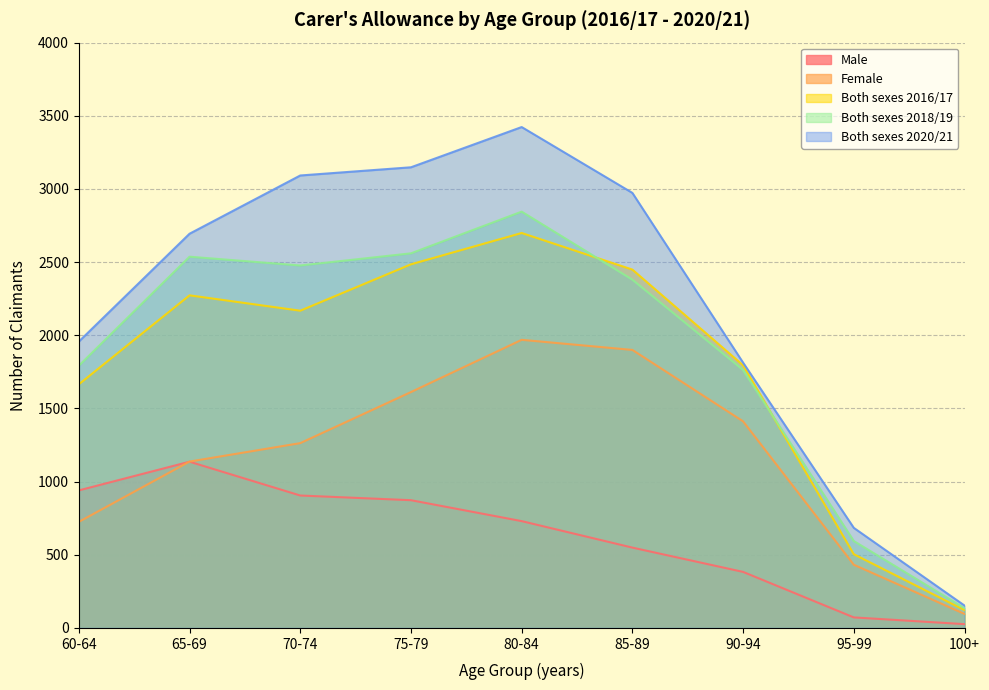

True or false: Female has more than 1 interior local peaks.

False